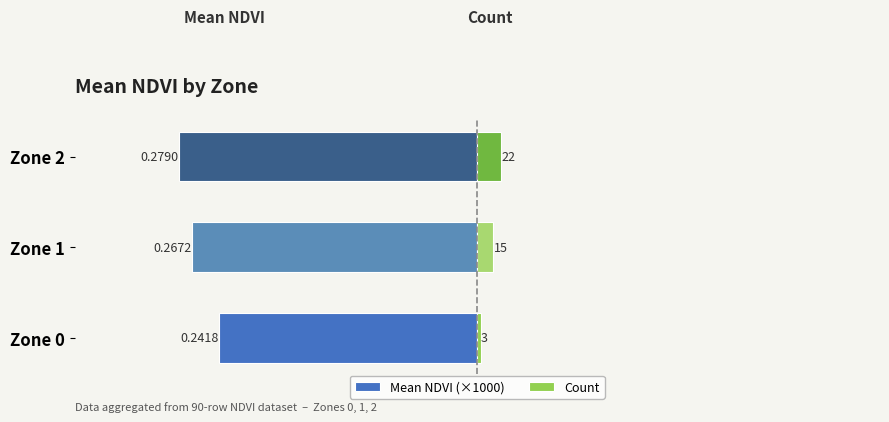

What is the sum of the Mean NDVI (×1000) values at Zone 1 and Zone 0?

-509.0